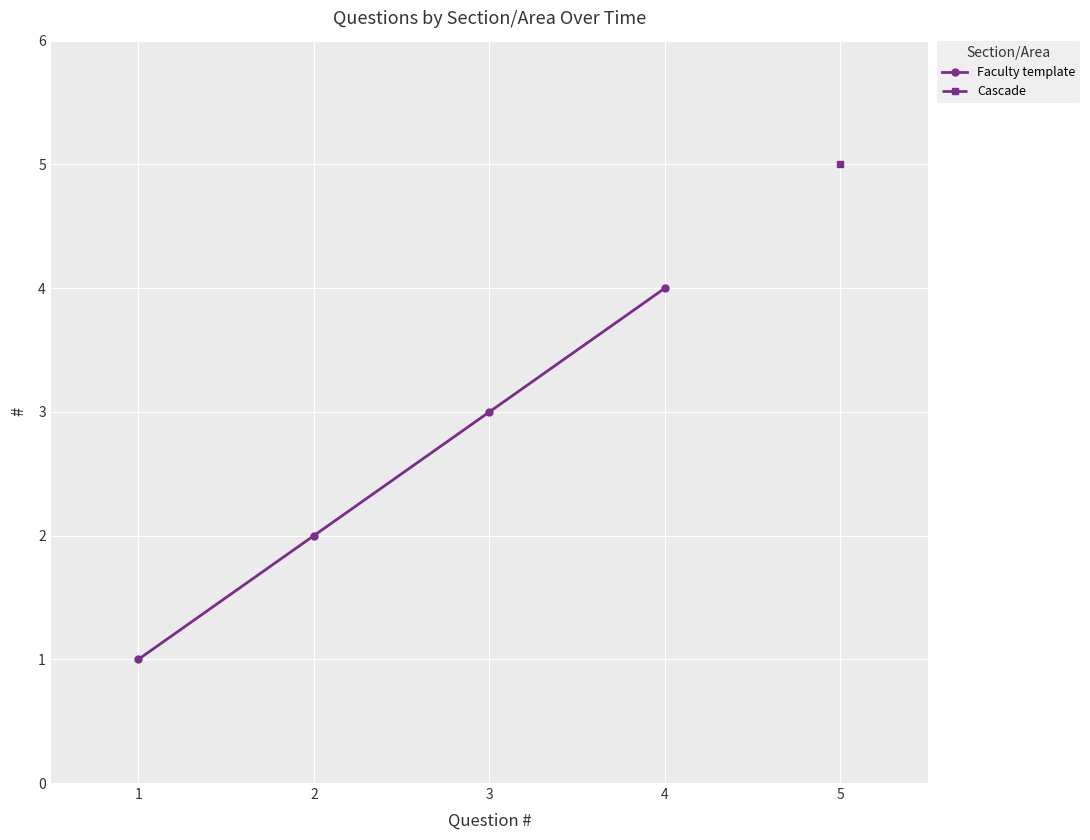

The Faculty template series shows 4 at 4. True or false?

True